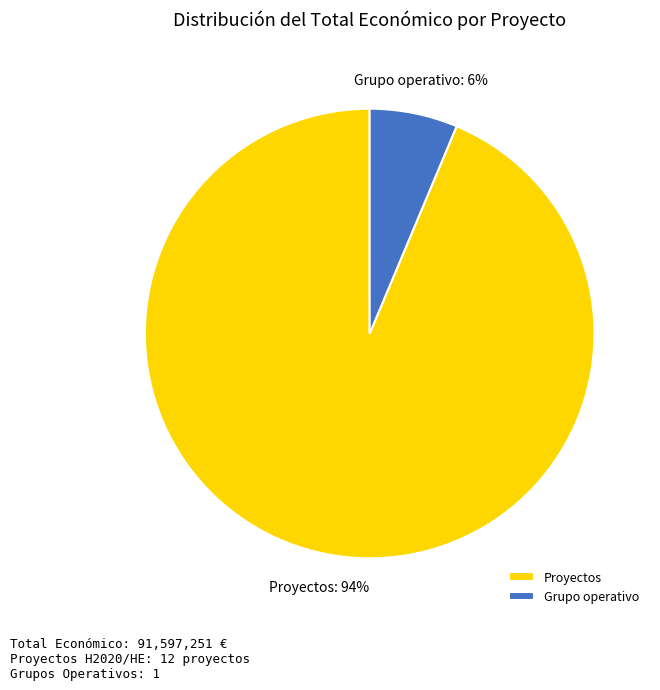

Between Proyectos and Grupo operativo, which is larger?

Proyectos